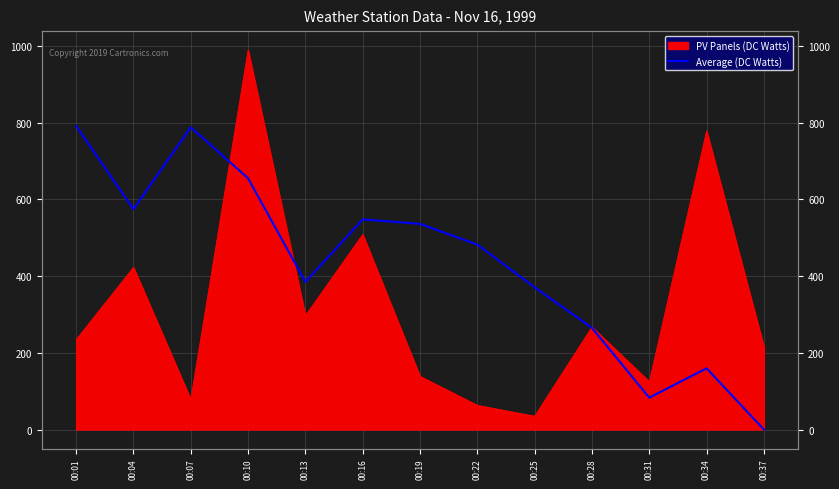

Which category has the lowest value across all series?

00:37